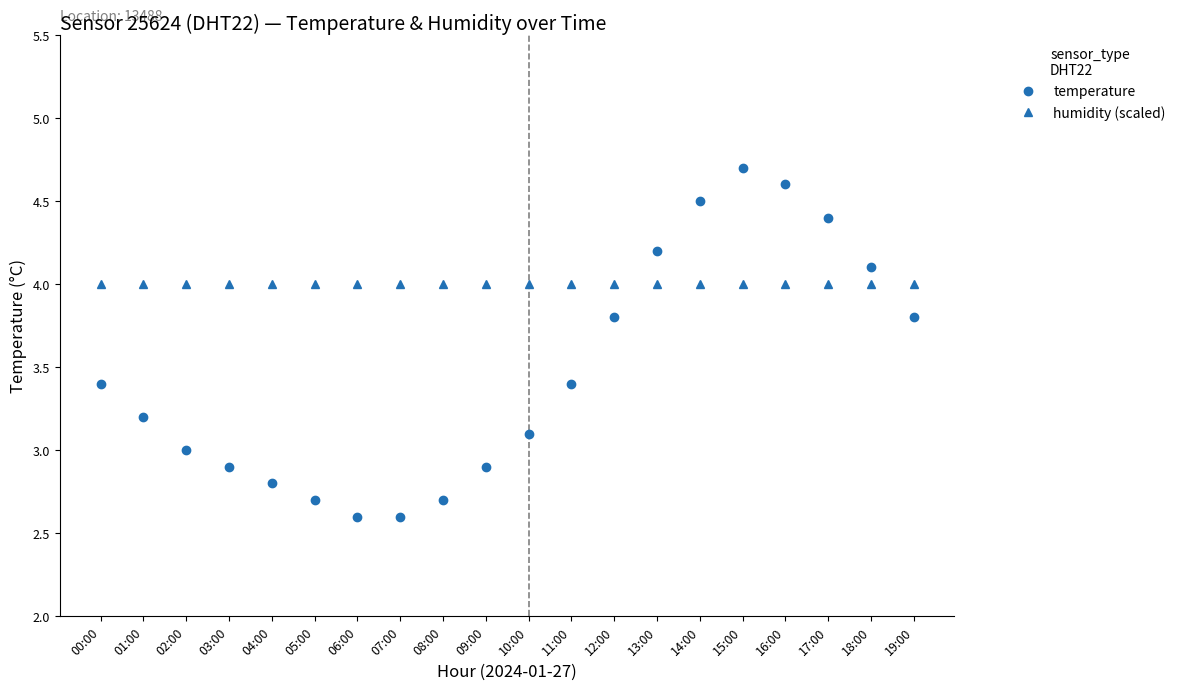

At 07:00, list the series in order from smallest to largest.

temperature, humidity (scaled)